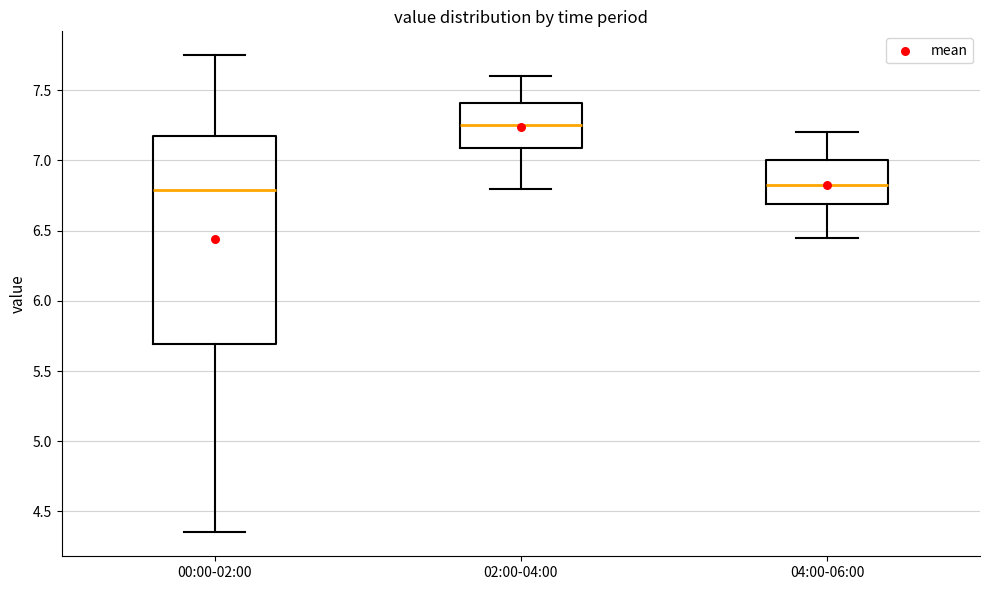

Where is the upper edge of the box for 02:00-04:00 on the y-axis? The values are not printed on the chart, so give them approximately, as read against the axis.

7.40